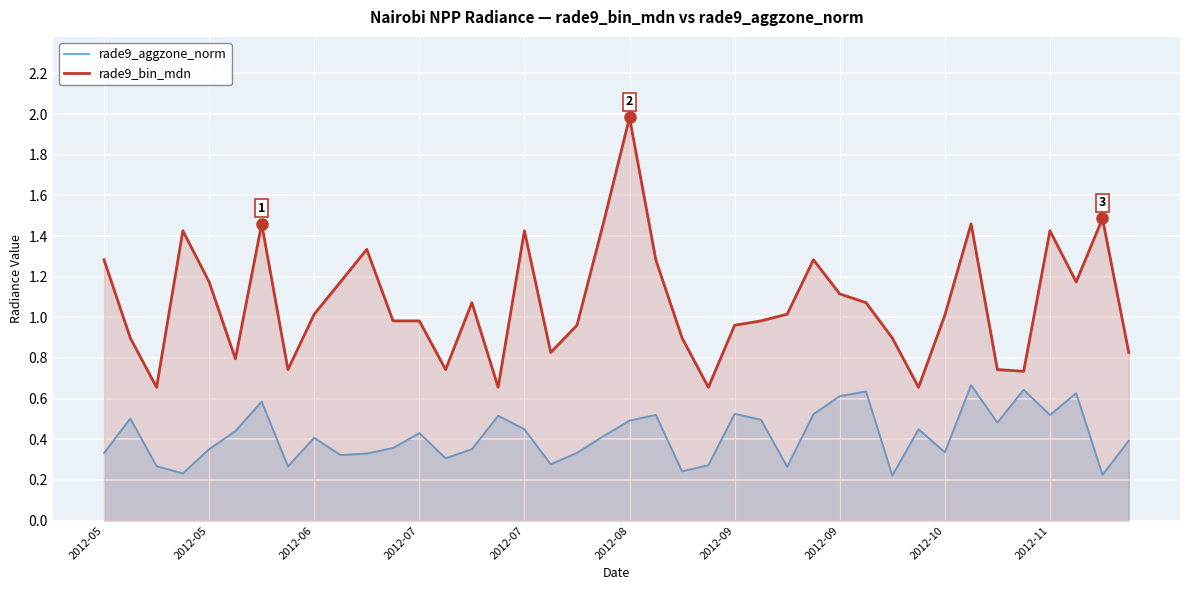

What is the sum of all rade9_bin_mdn values?

42.7